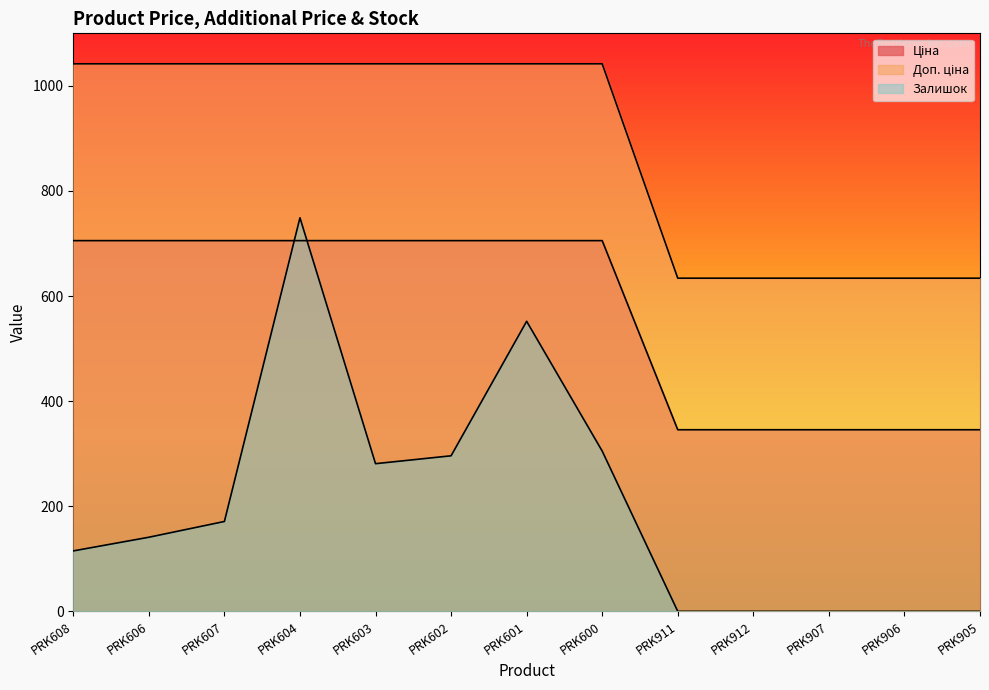

What is the label of the 10th point from the right?

PRK604